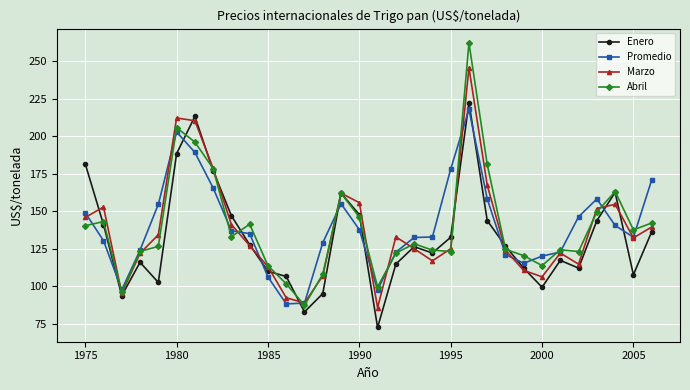

True or false: Promedio has more than 2 points higher than both neighbors.

True